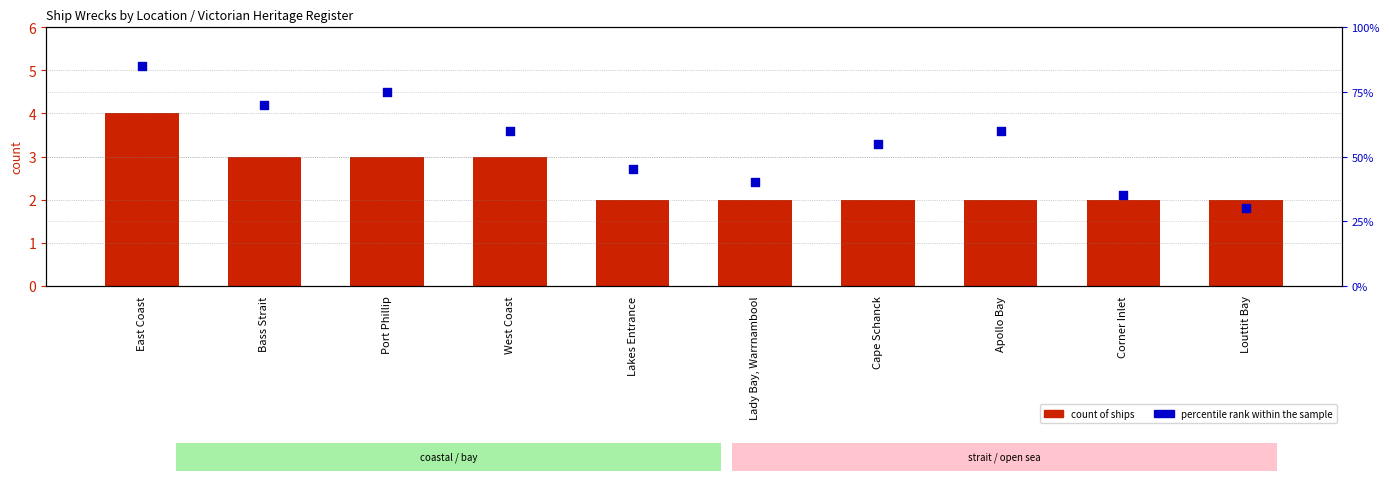

Which series reaches the maximum Y coordinate?

percentile rank within the sample